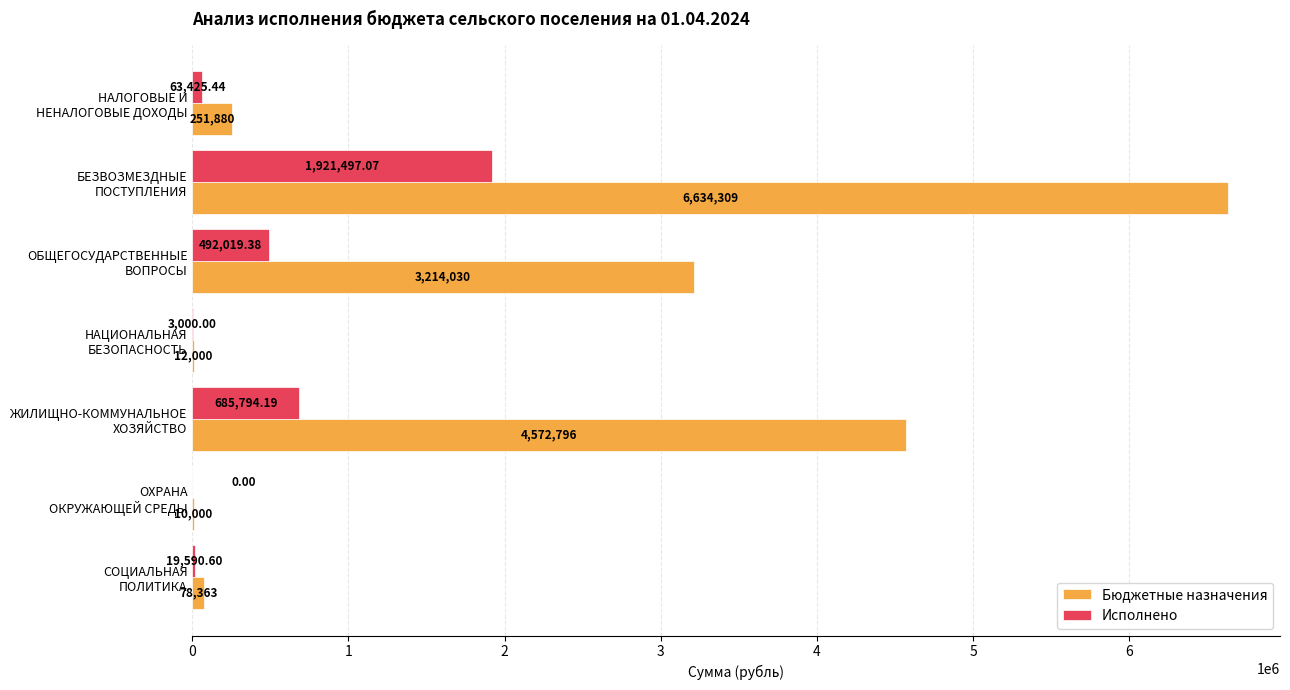

Which series has the largest total across all categories?

Бюджетные назначения